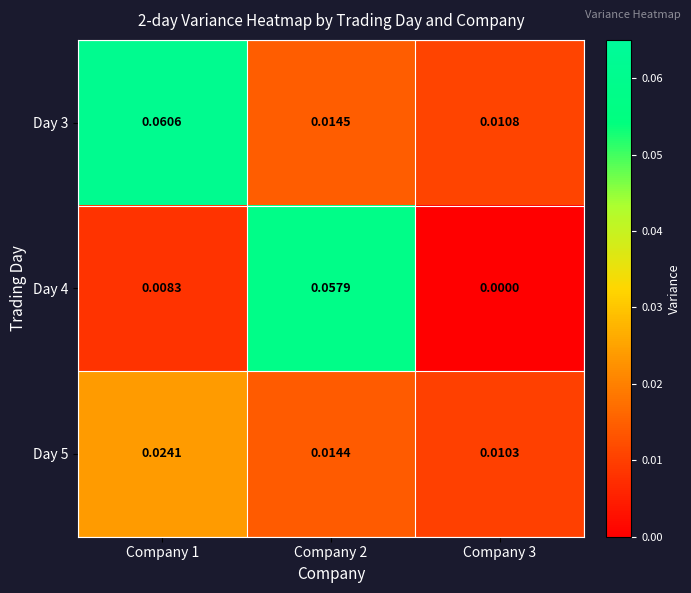

At how many categories does at least one series exceed 0?

3